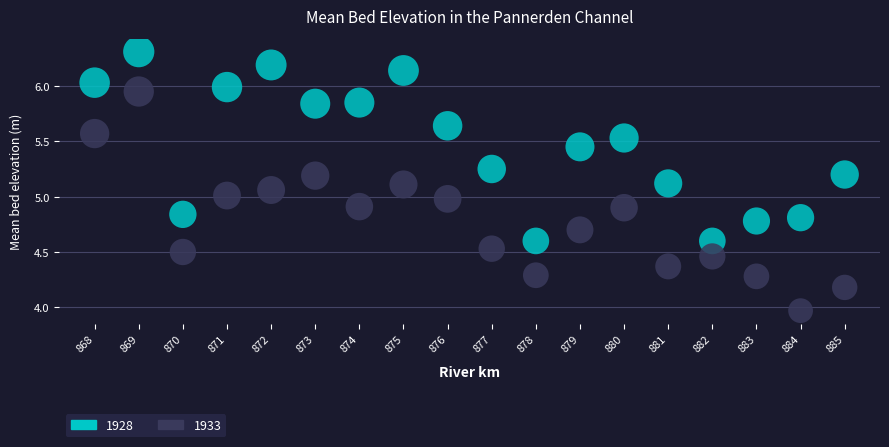

Across all data points, what is the range of Y values (max minus min)?

2.3